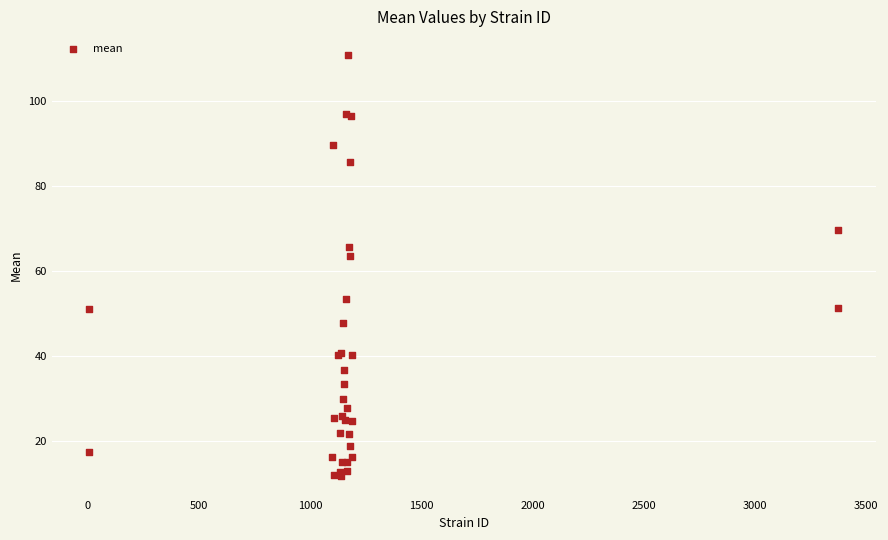

What Y value in the scatter plot is closest to 61?

63.4